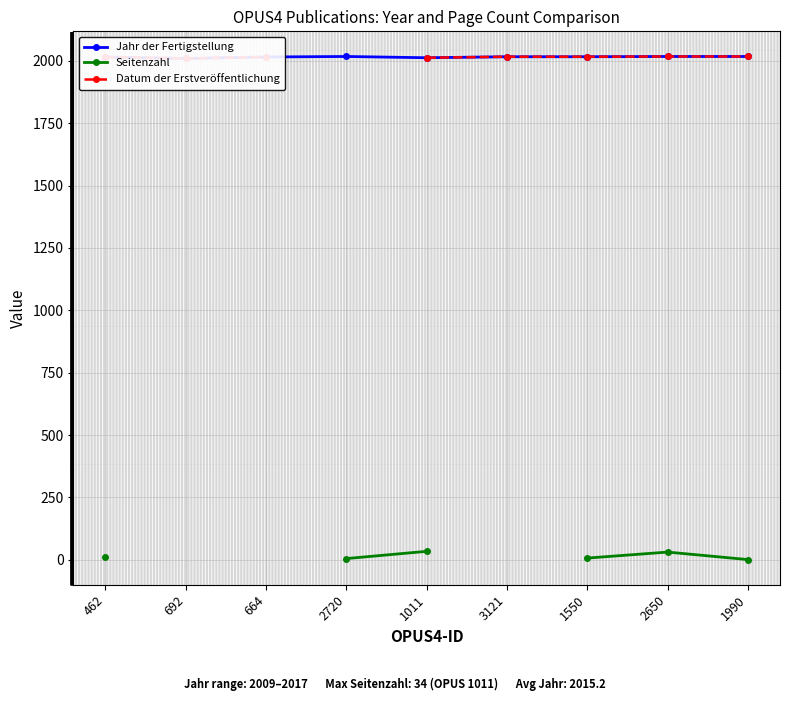

The value of Jahr der Fertigstellung at 664 is 3556.2. True or false?

False